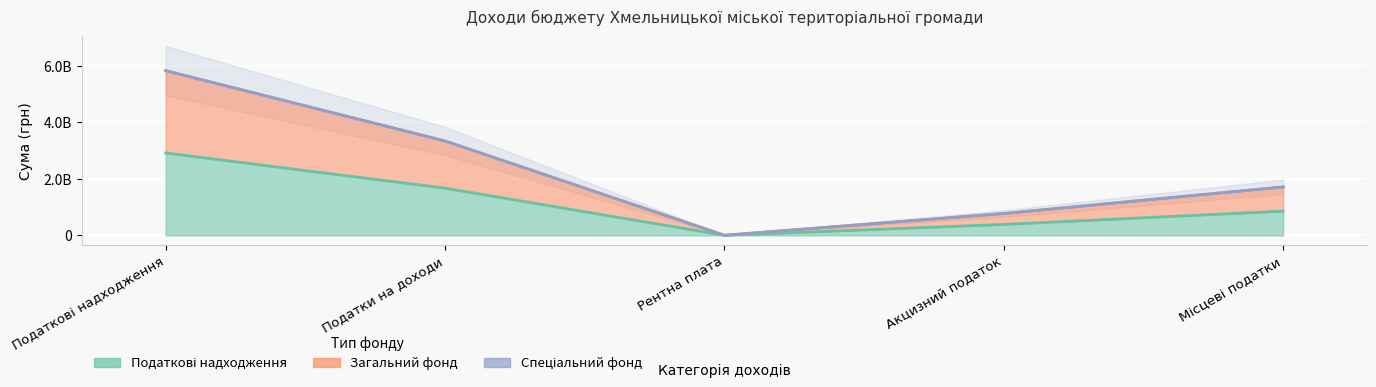

What is the total value across all series at Податки на доходи?

4999755000